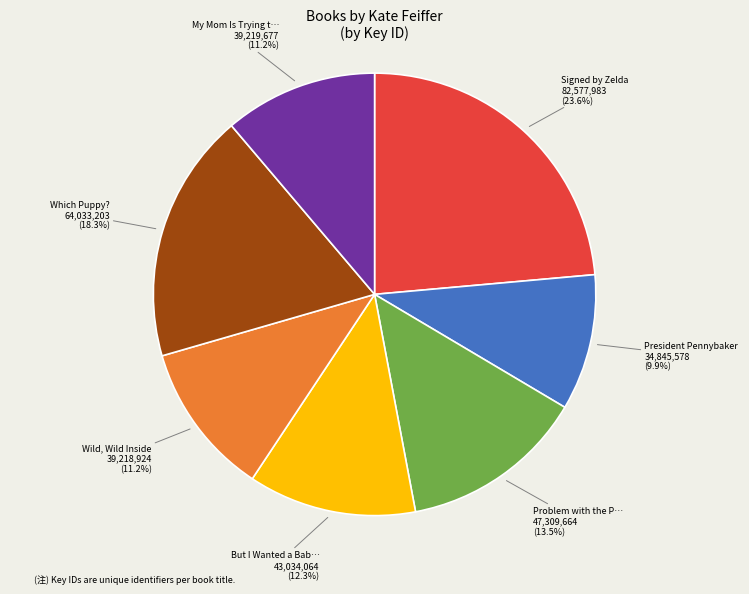

Is there a majority slice in this chart?

No